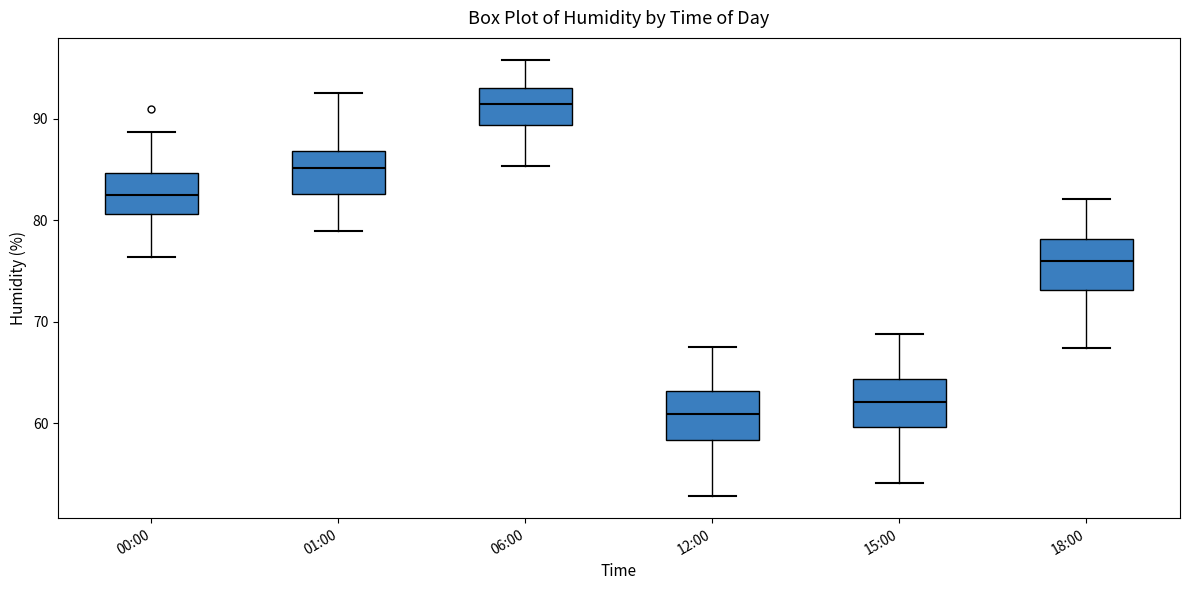

Reading left to right, transcribe this box plot: for each box, give where its median line is, the range the box spans, and where its two whiskers end, as read against the y-axis. The values are not printed on the chart, so give them approximately, as read against the axis.

00:00: median 83, box 81 to 85, whiskers 76 to 89
01:00: median 85, box 83 to 87, whiskers 79 to 93
06:00: median 91, box 89 to 93, whiskers 85 to 96
12:00: median 61, box 58 to 63, whiskers 53 to 68
15:00: median 62, box 60 to 64, whiskers 54 to 69
18:00: median 76, box 73 to 78, whiskers 67 to 82